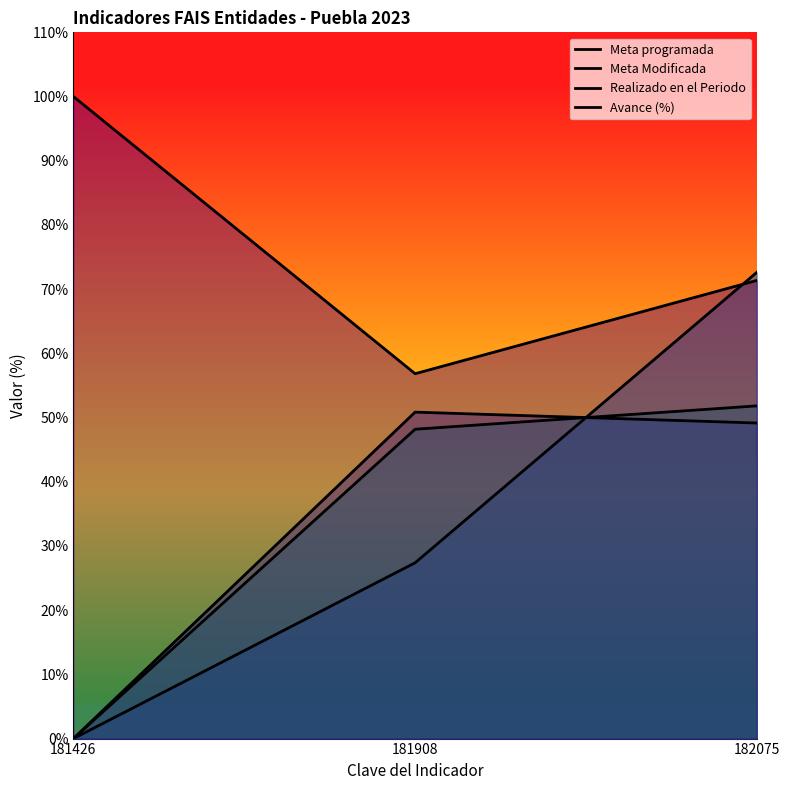

Rank the series by their maximum value, from lowest to highest.

Meta programada, Realizado en el Periodo, Meta Modificada, Avance (%)